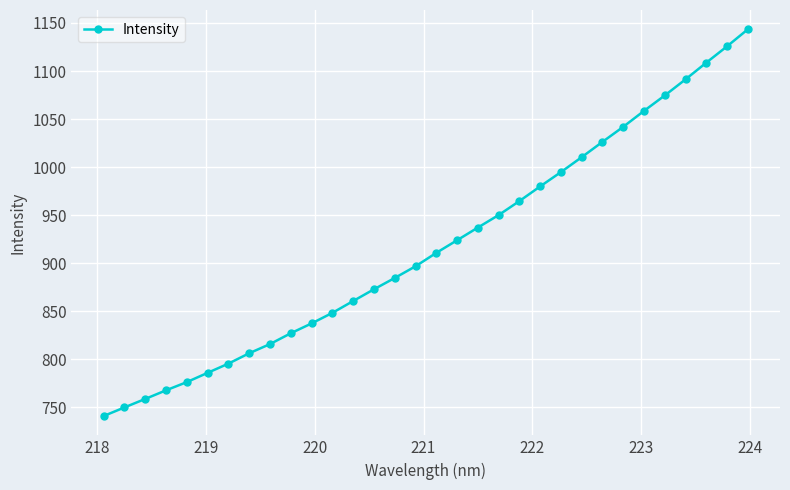

Count the number of data series in this chart.

1